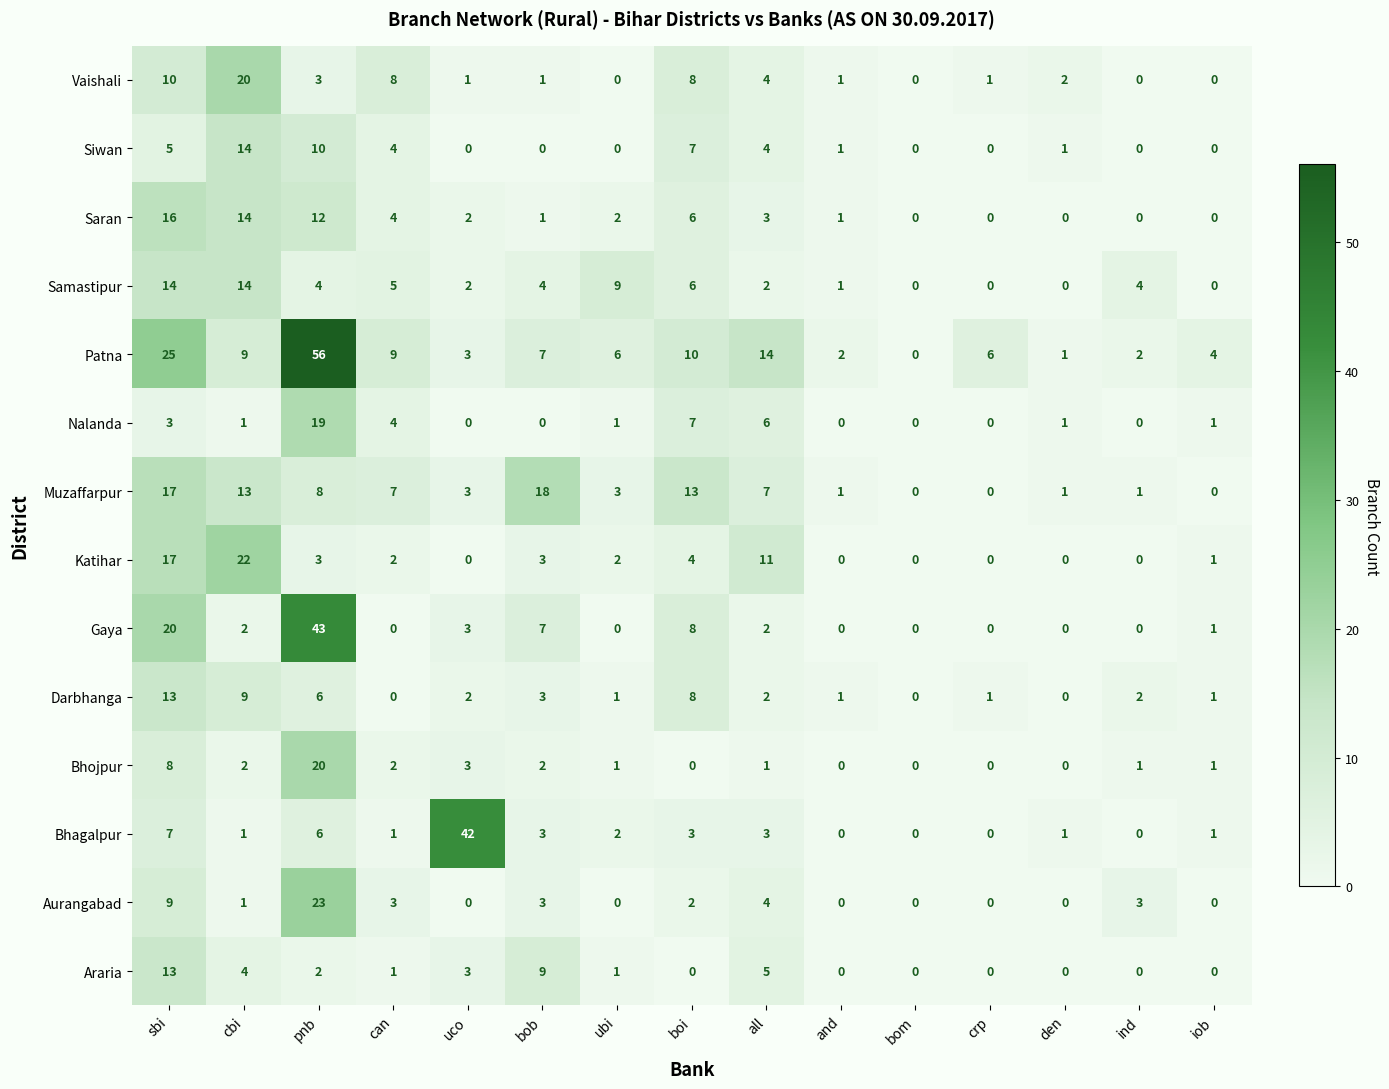

What is the difference between the second highest and second lowest values in the Vaishali series?

10